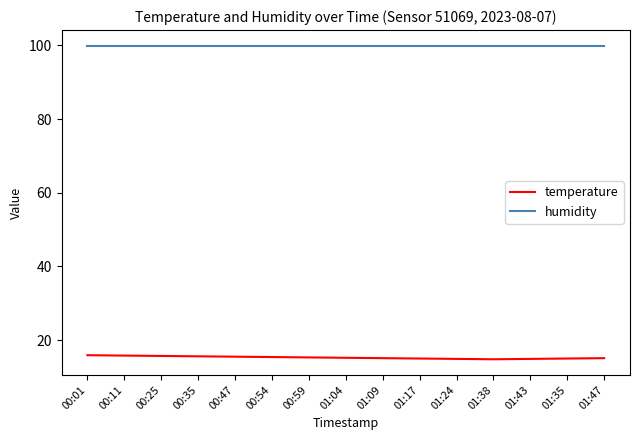

What is the minimum value for humidity?

99.9